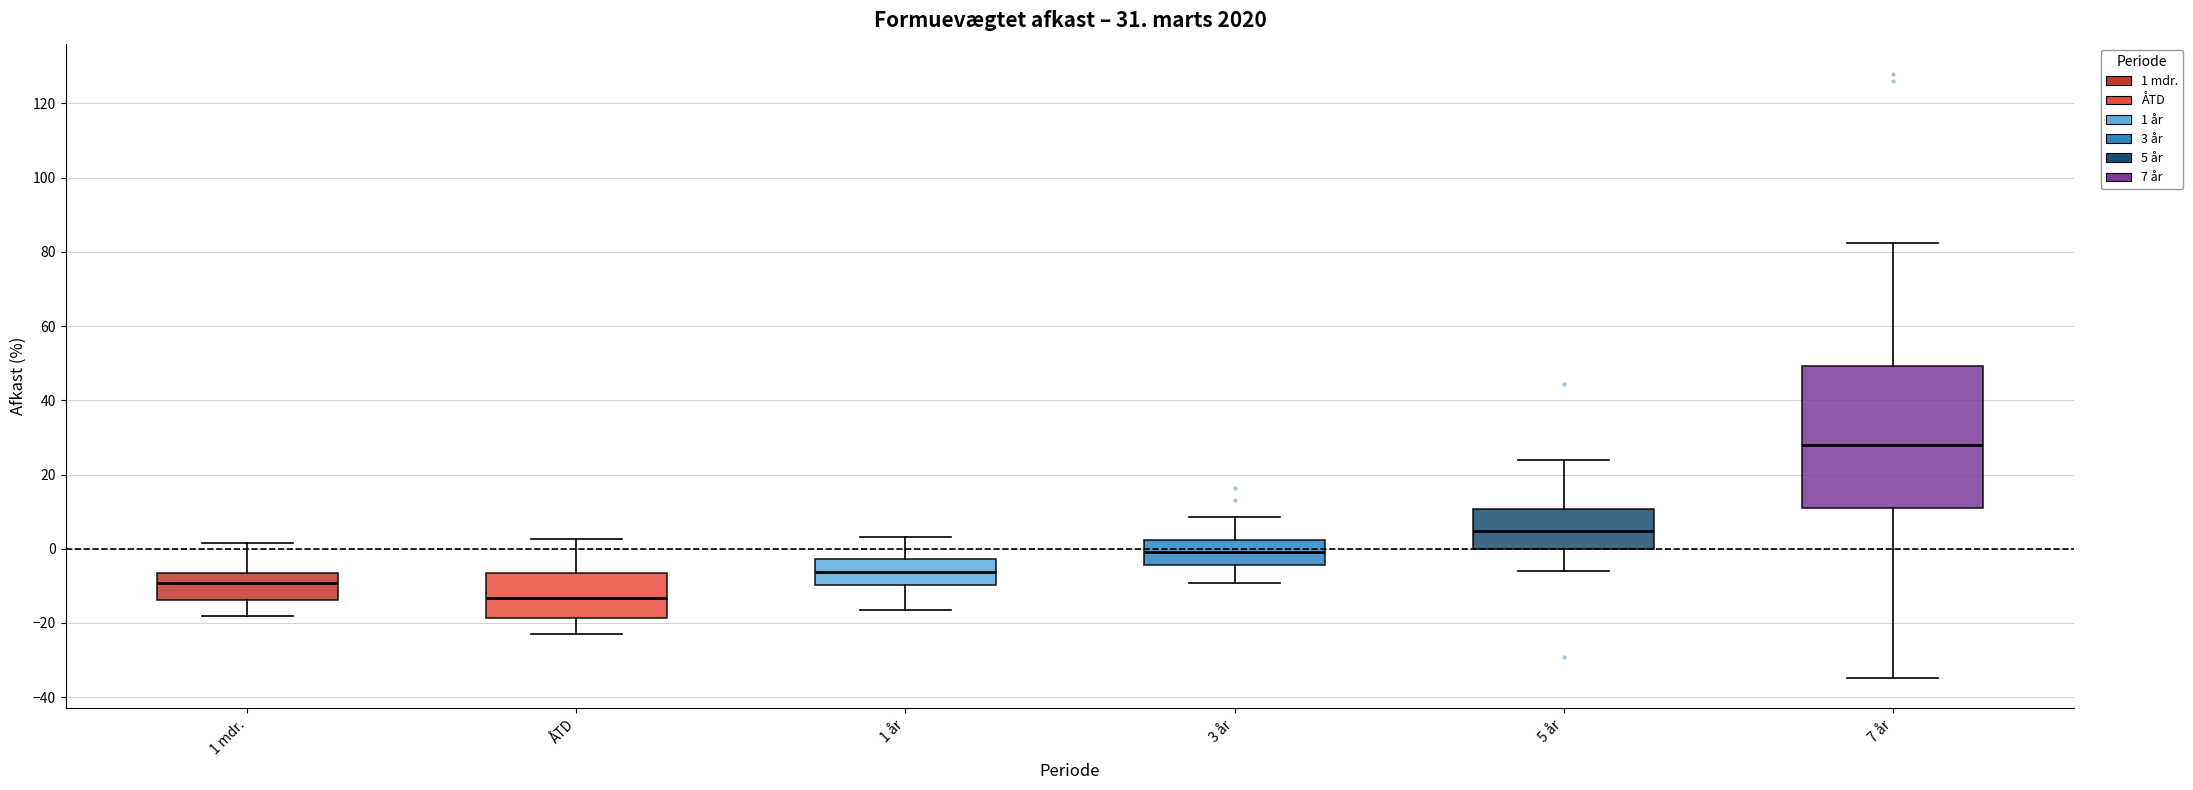

Which box has the highest median line?

7 år